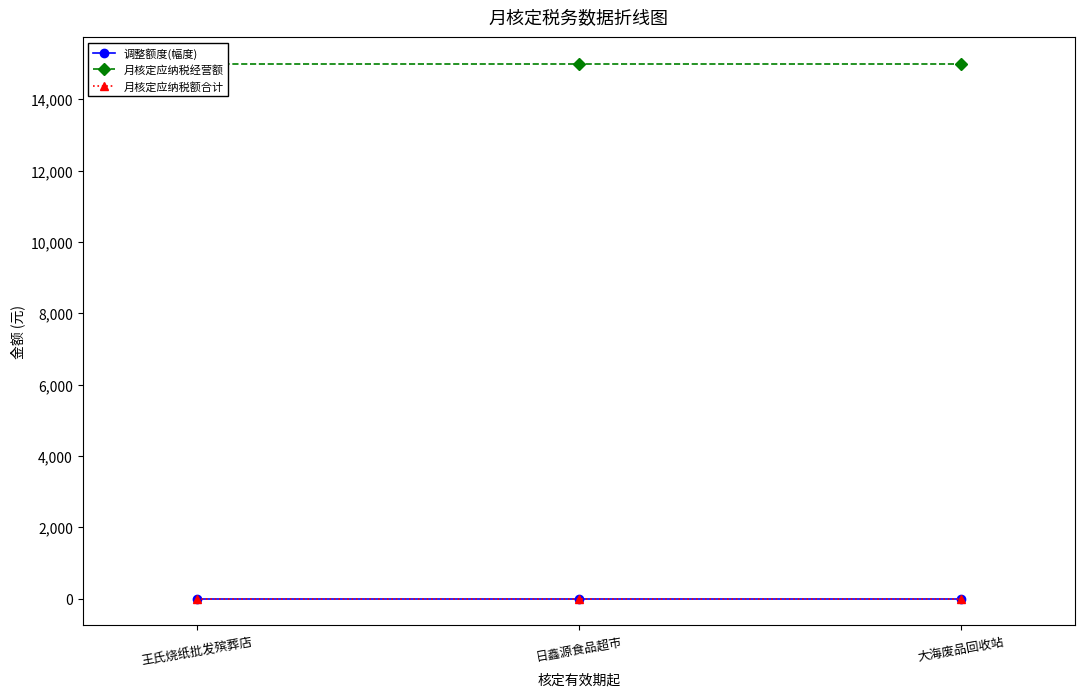

Reading left to right, list all the values displayed in this chart.

调整额度(幅度): 王氏烧纸批发殡葬店=0	日鑫源食品超市=0	大海废品回收站=0
月核定应纳税经营额: 王氏烧纸批发殡葬店=15000	日鑫源食品超市=15000	大海废品回收站=15000
月核定应纳税额合计: 王氏烧纸批发殡葬店=0	日鑫源食品超市=0	大海废品回收站=0